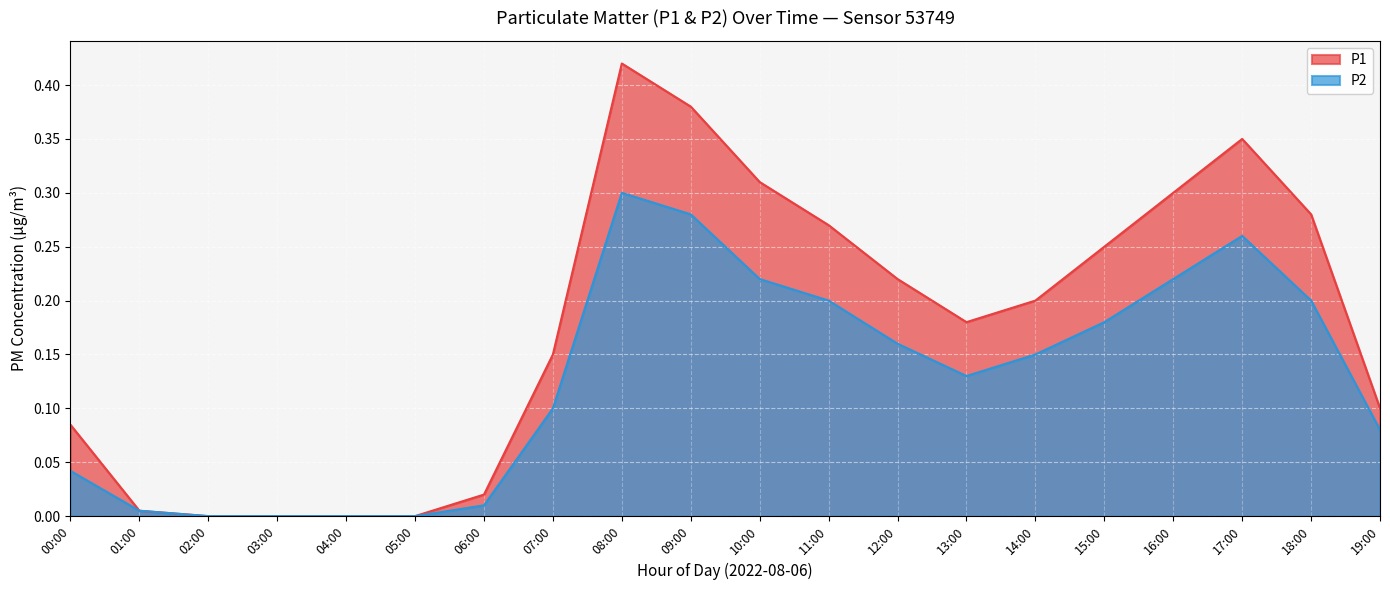

What position from the left is 08:00?

9